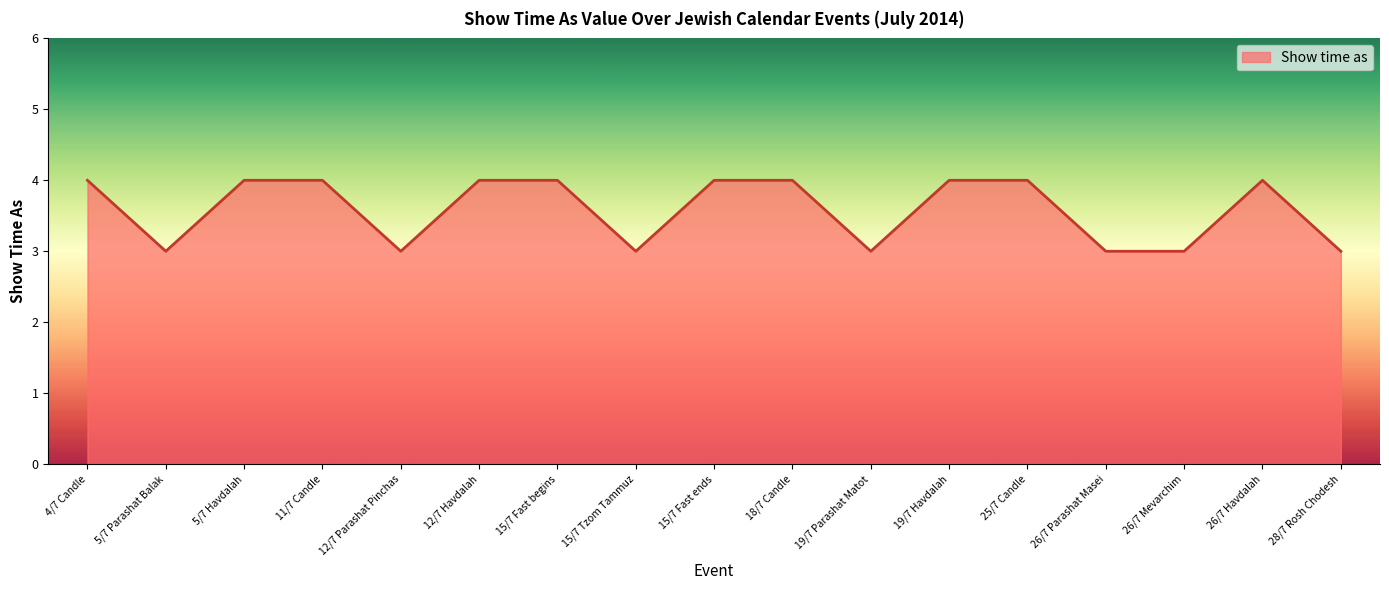

What position from the left is 15/7 Tzom Tammuz?

8